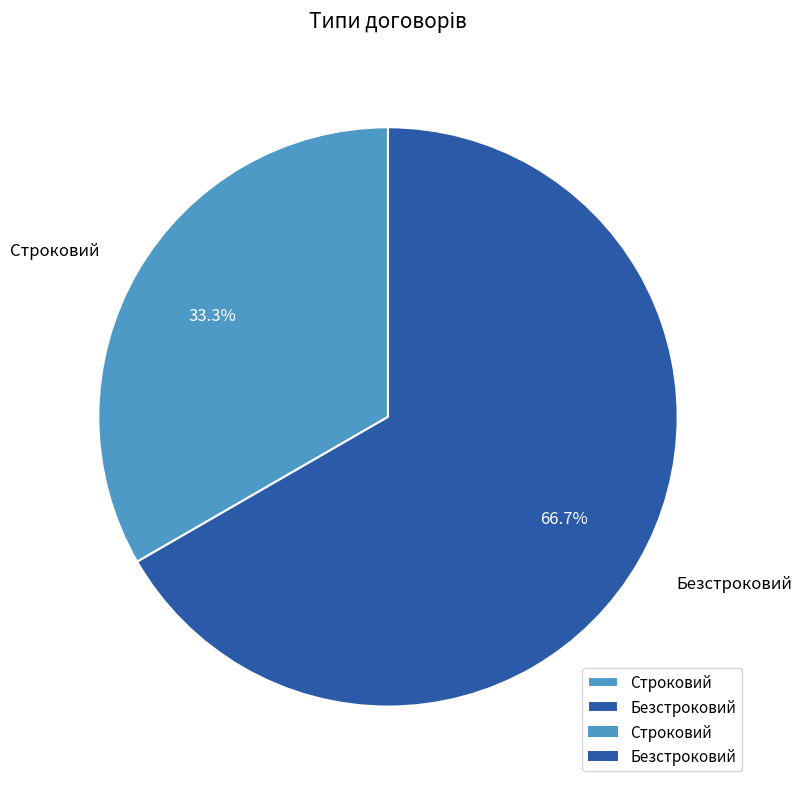

To the nearest percent, what is the difference between the largest and smallest slice percentages?

33%